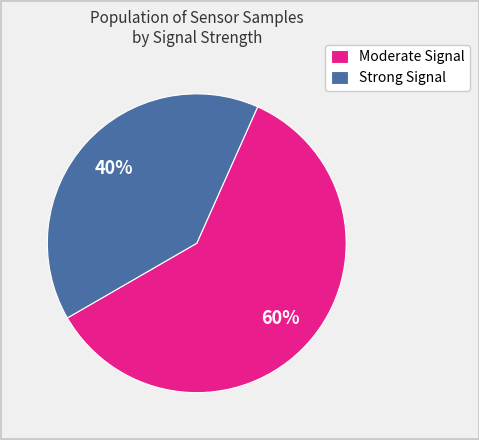

Is there a majority slice in this chart?

Yes